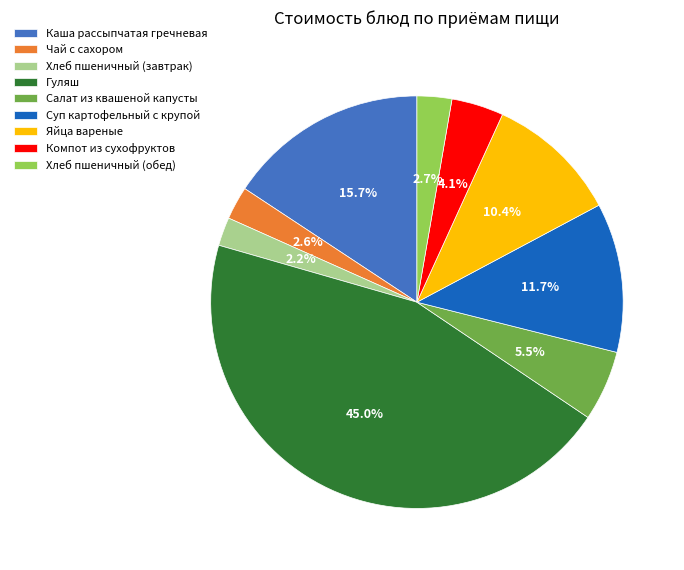

What percentage is NOT represented by Гуляш?

55.0%